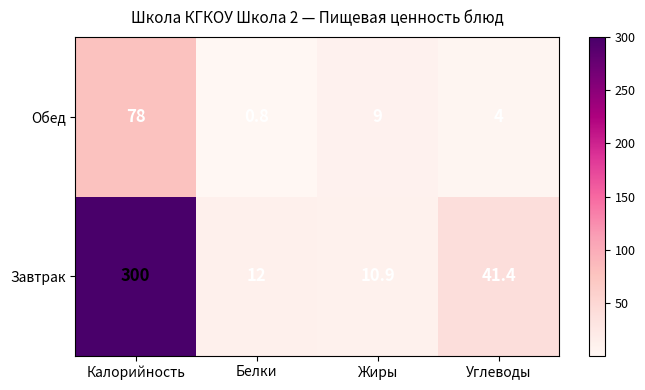

What is the sum of all Обед values?

91.8